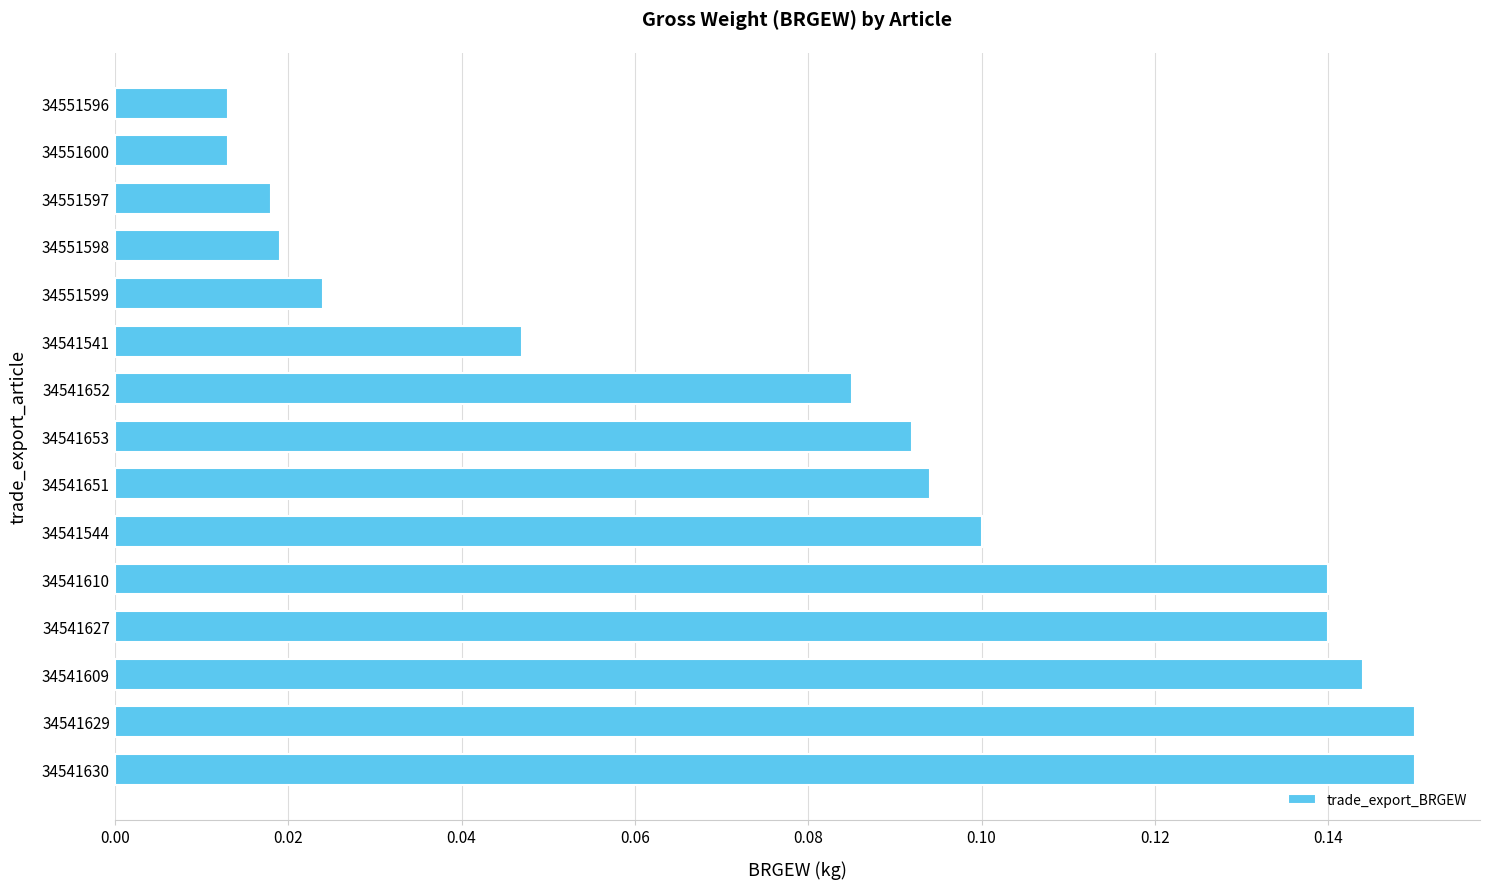

Which has a higher value, 34541653 or 34551596?

34541653